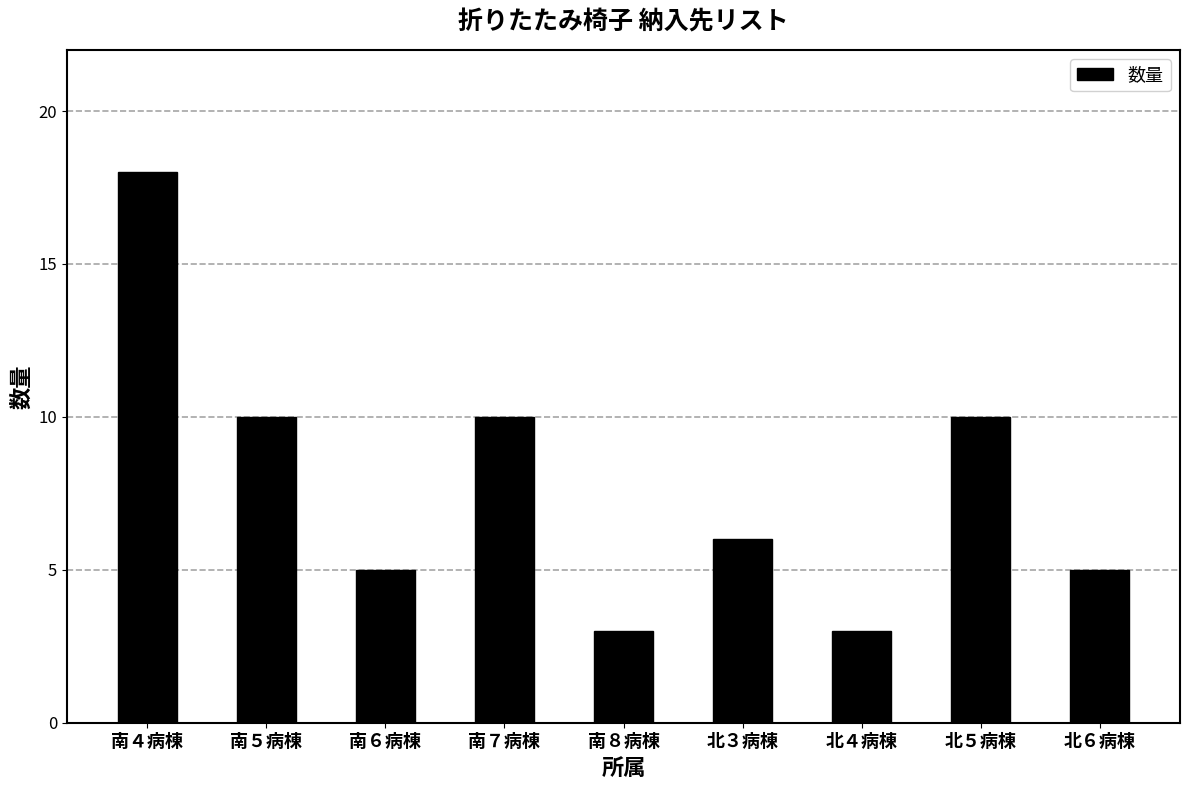

The chart shows a value of 14 at 北５病棟. True or false?

False